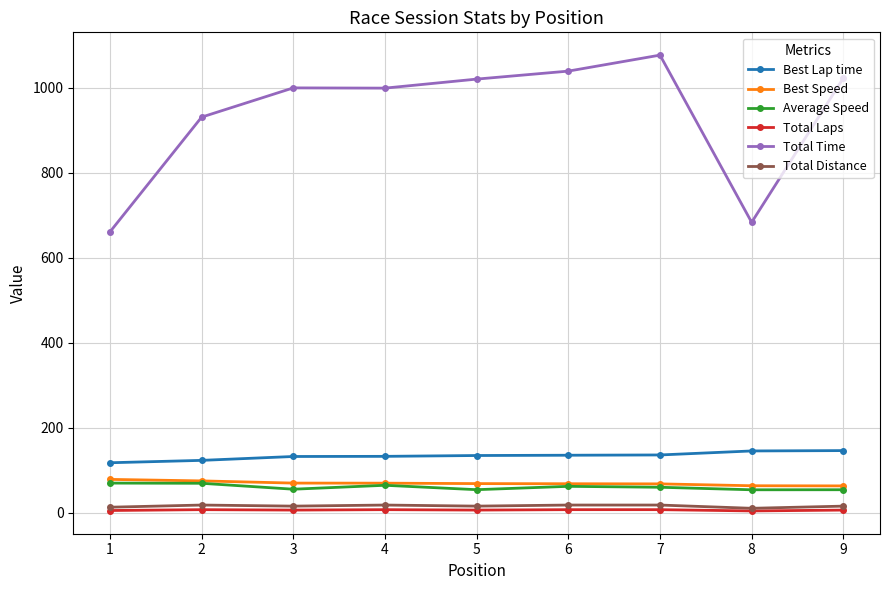

What is the greatest value displayed?

1076.4